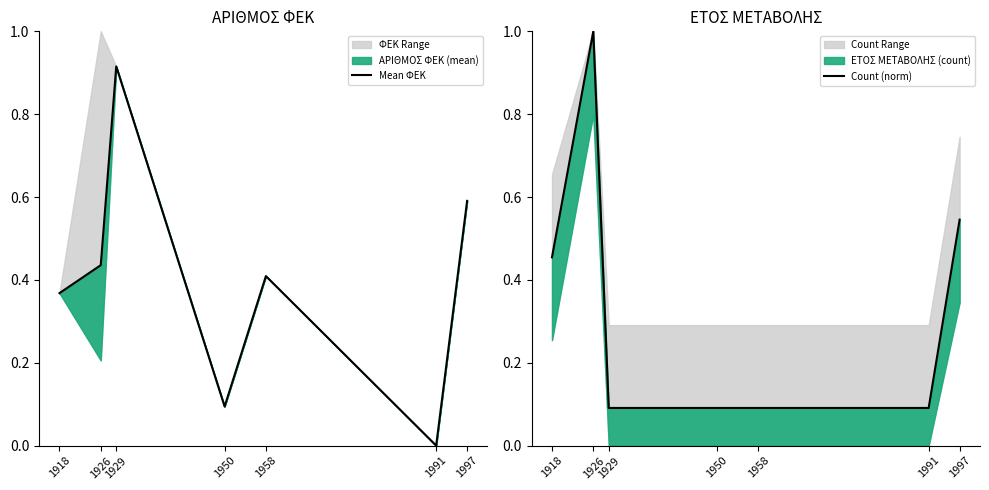

Which series has the widest spread of values?

Mean ΦΕΚ